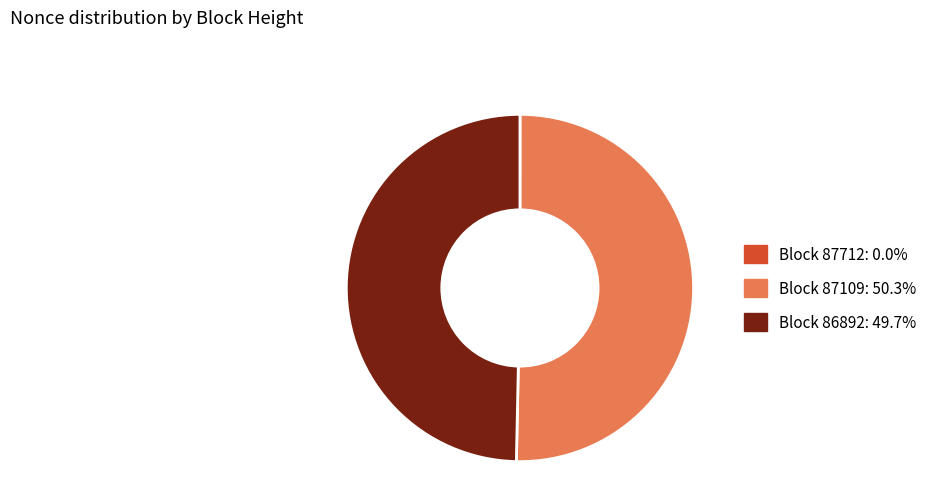

Approximately how many times larger is the value at Block 86892: 49.7% compared to Block 87109: 50.3%?

1.0